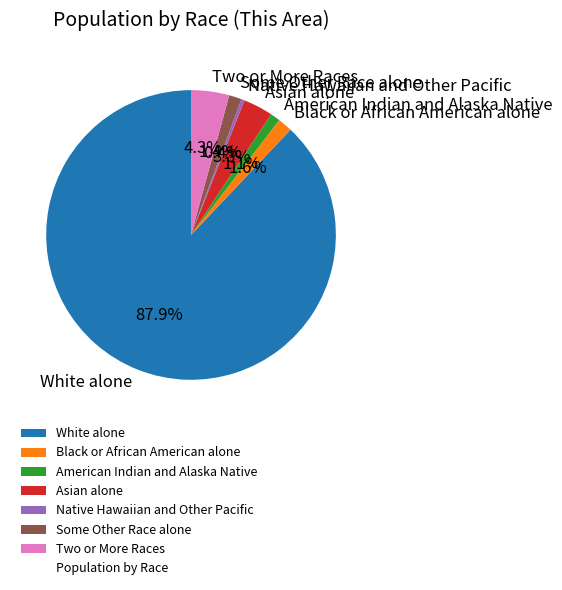

Which slice is the largest?

White alone